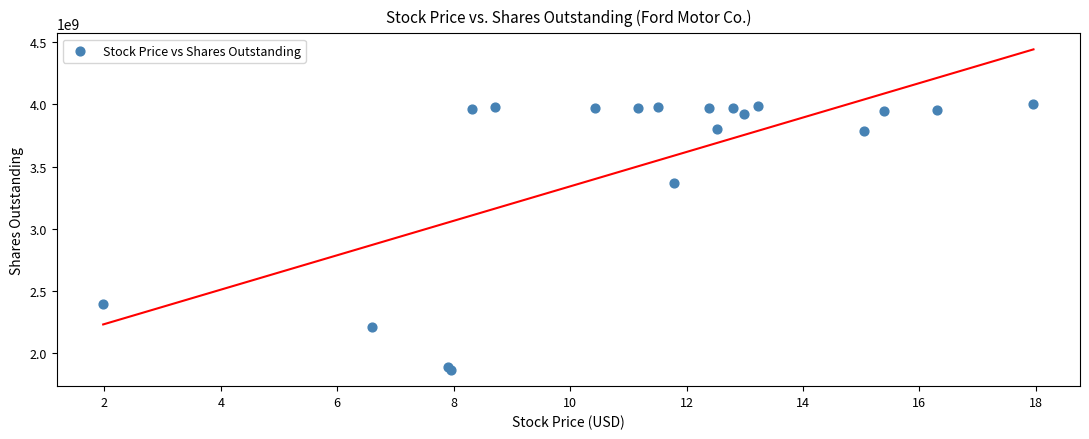

What is the range of Y values (max minus min)?

2140109083